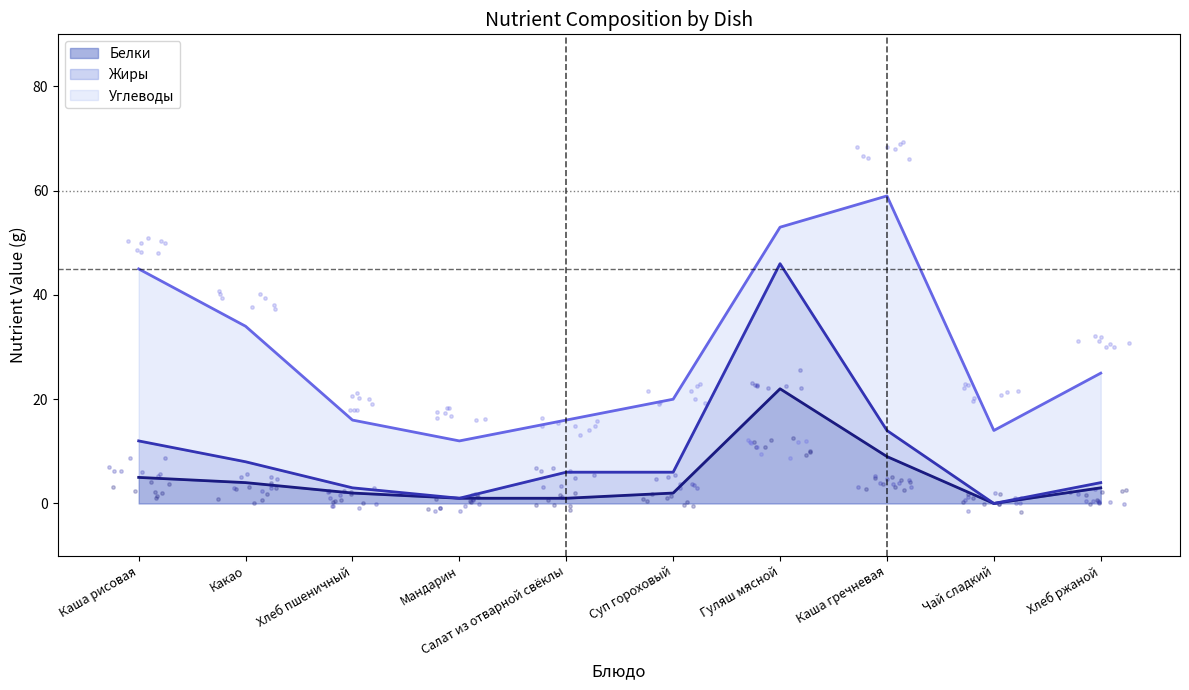

Which series reaches the minimum Y coordinate?

Белки